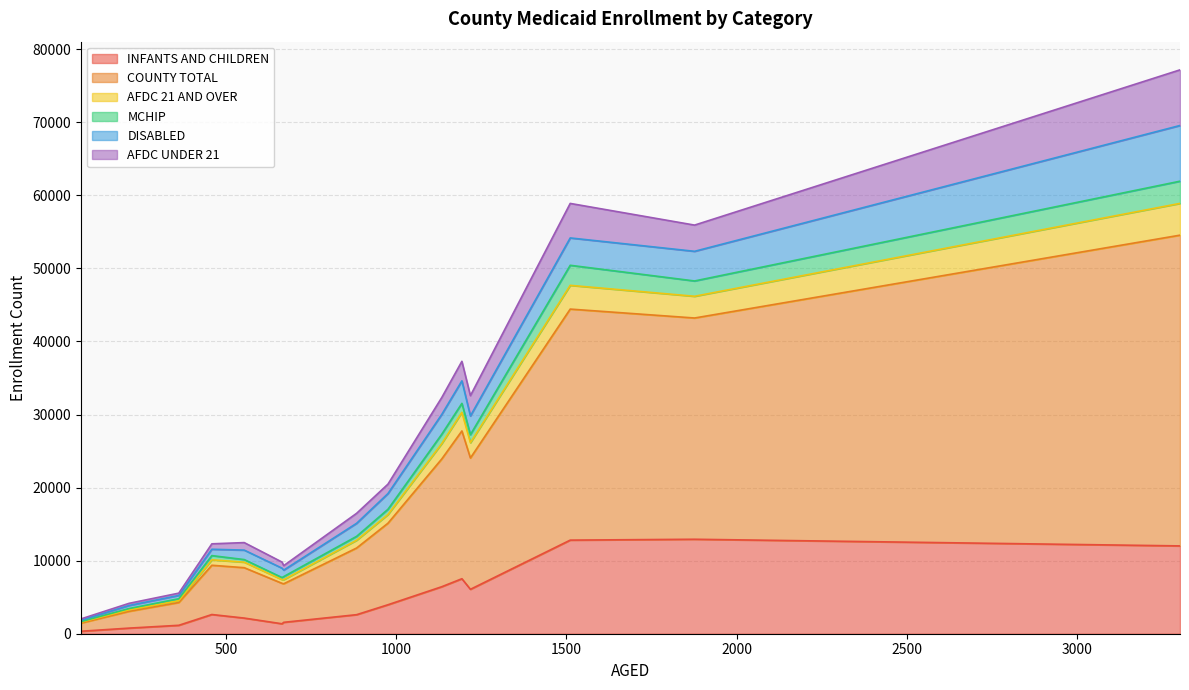

True or false: COUNTY TOTAL has more than 2 points higher than both neighbors.

True